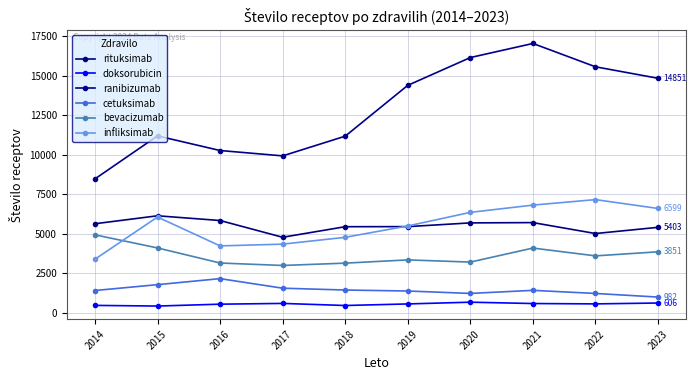

Which series changed the most between 2017 and 2018?

ranibizumab